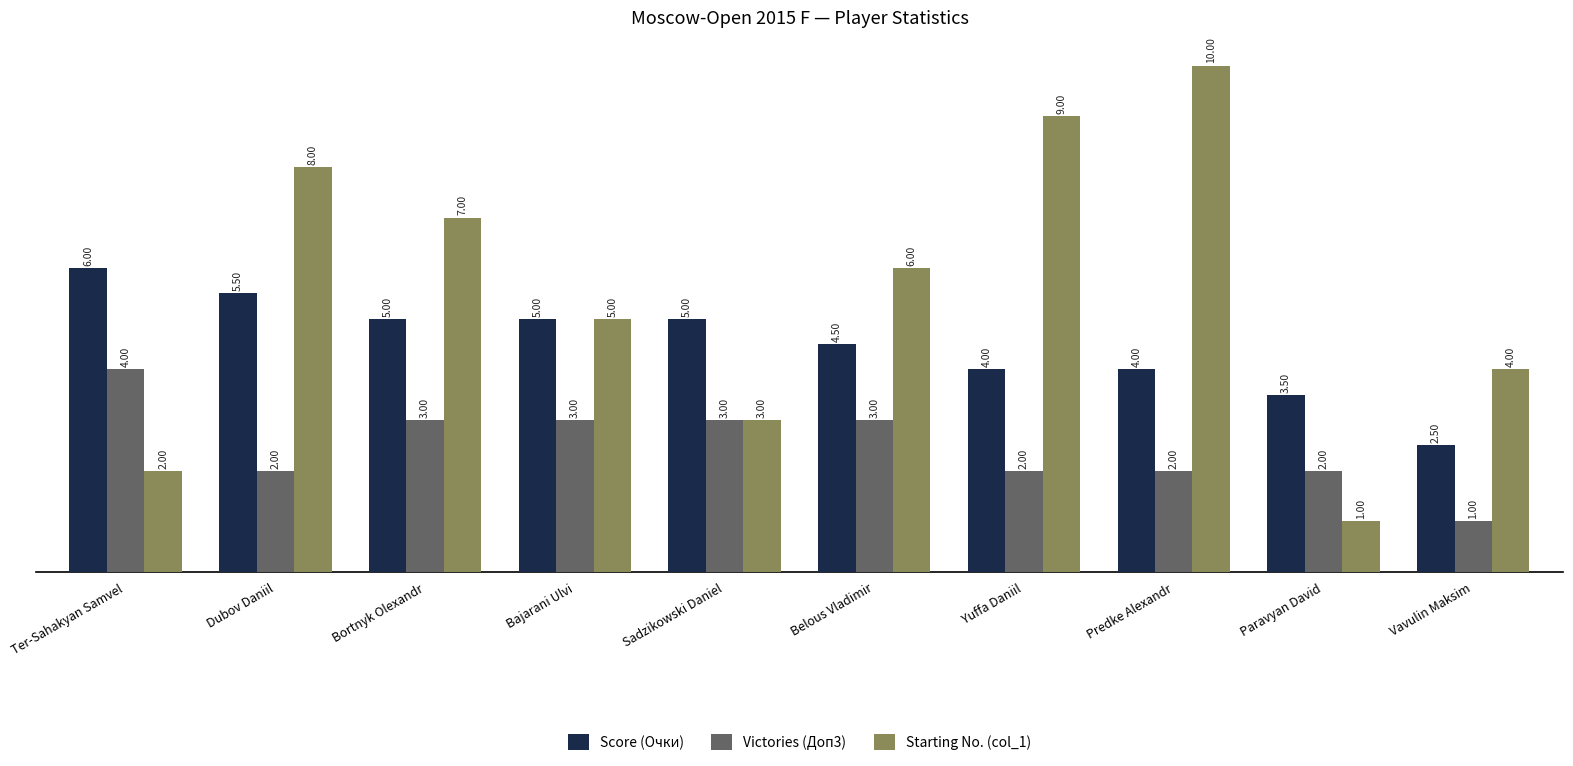

The value of Score (Очки) at Ter-Sahakyan Samvel is 6.0. True or false?

True